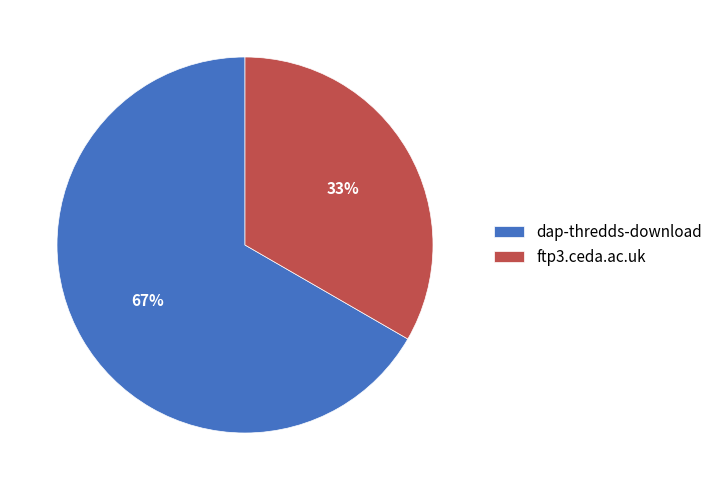

To the nearest percent, what is the average slice percentage?

50%